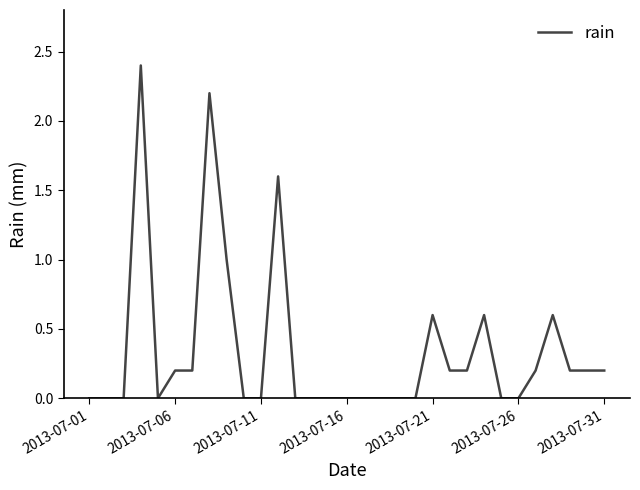

What is the maximum value shown in the chart?

2.4